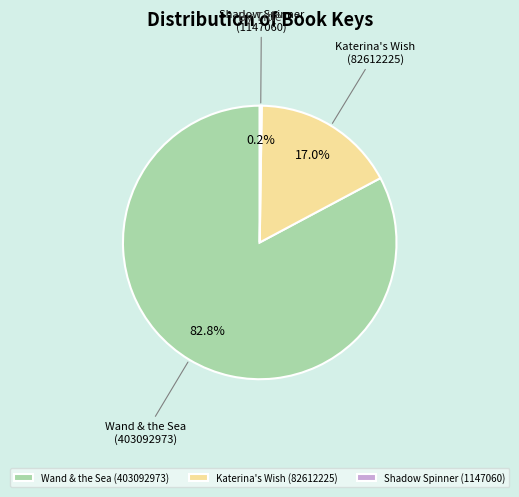

What is the total percentage of Katerina's Wish (82612225) and Wand & the Sea (403092973)?

99.8%